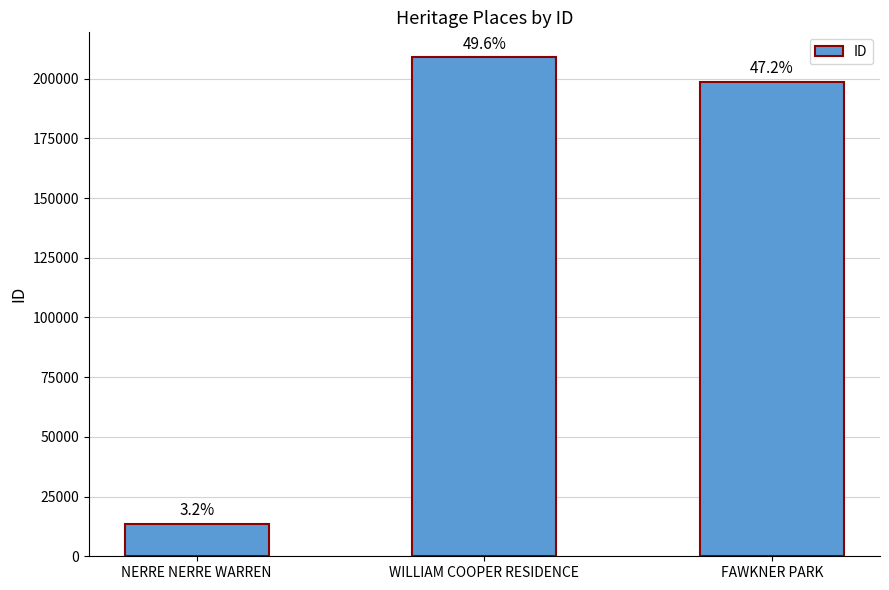

List the labels in order of value, smallest first.

NERRE NERRE WARREN, FAWKNER PARK, WILLIAM COOPER RESIDENCE